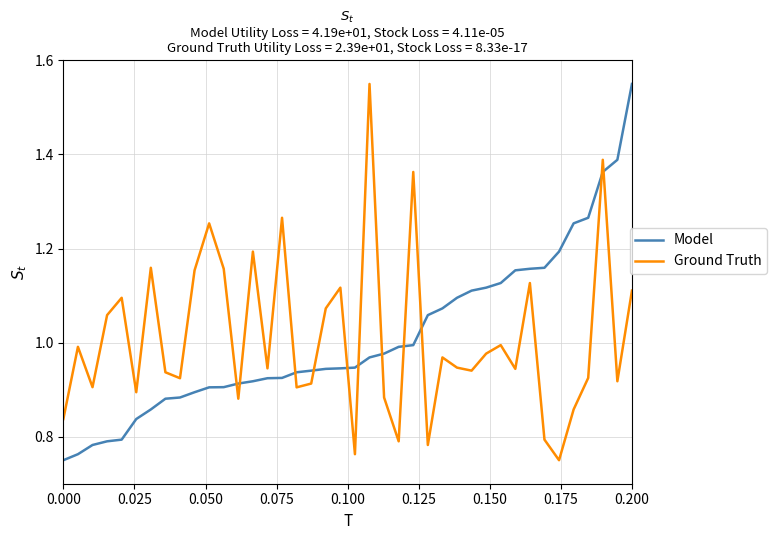

How many categories are shown in the chart?

40